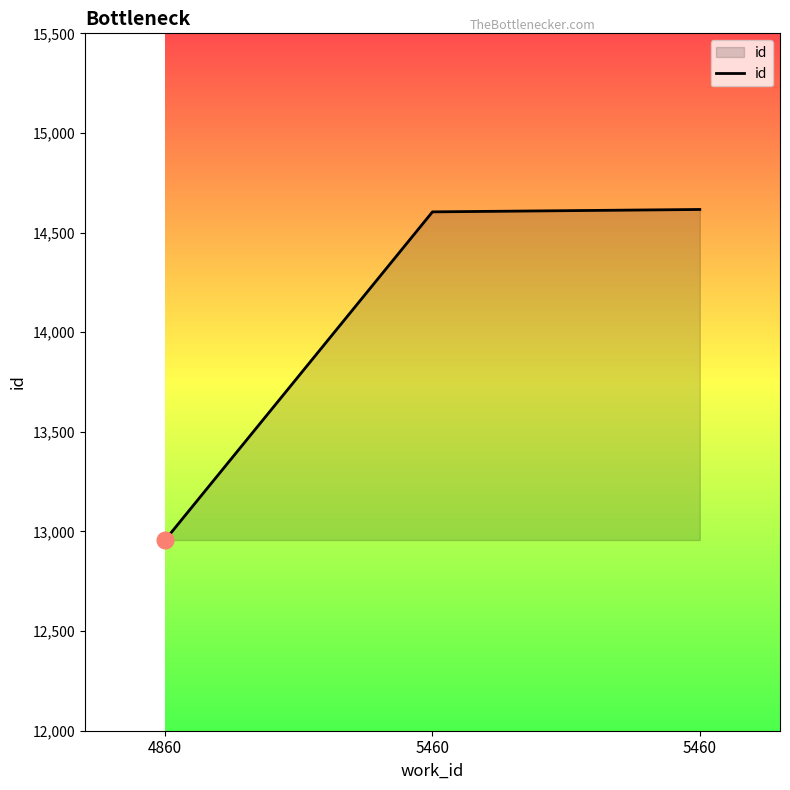

What is the change in value from 4860 to 5460?

+1647